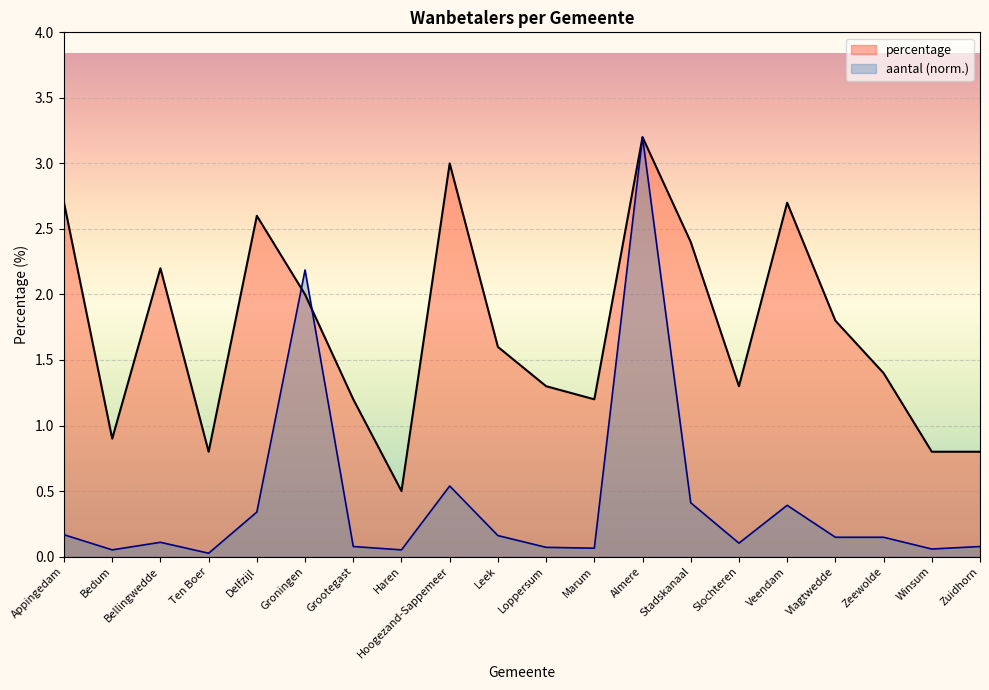

What is the sum of the aantal values at Hoogezand-Sappemeer and Leek?

0.7